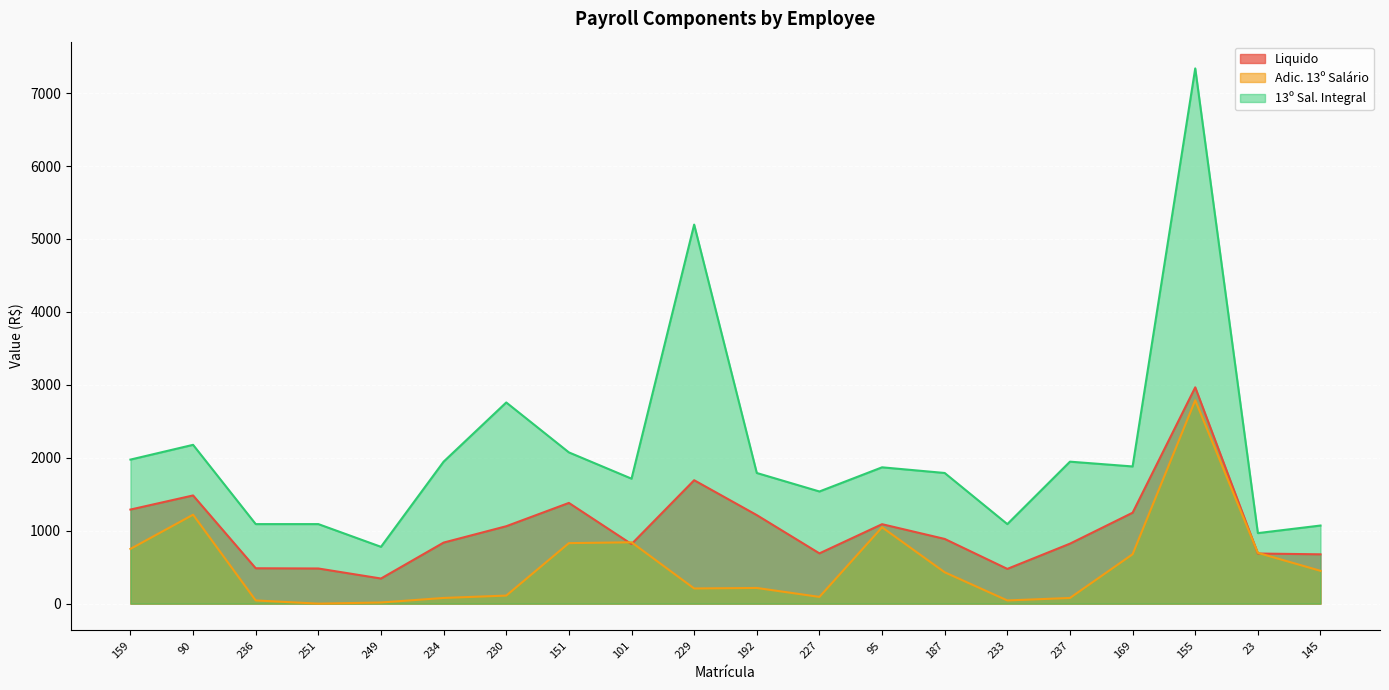

The value of 13º Sal. Integral at 227 is 1054.3. True or false?

False